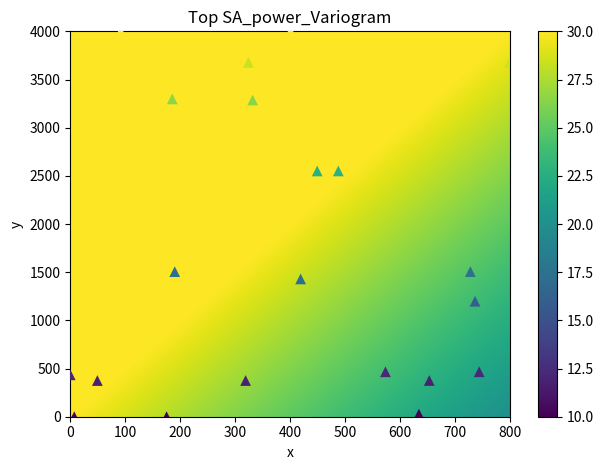

What is the range of Y values (max minus min)?

4000.0